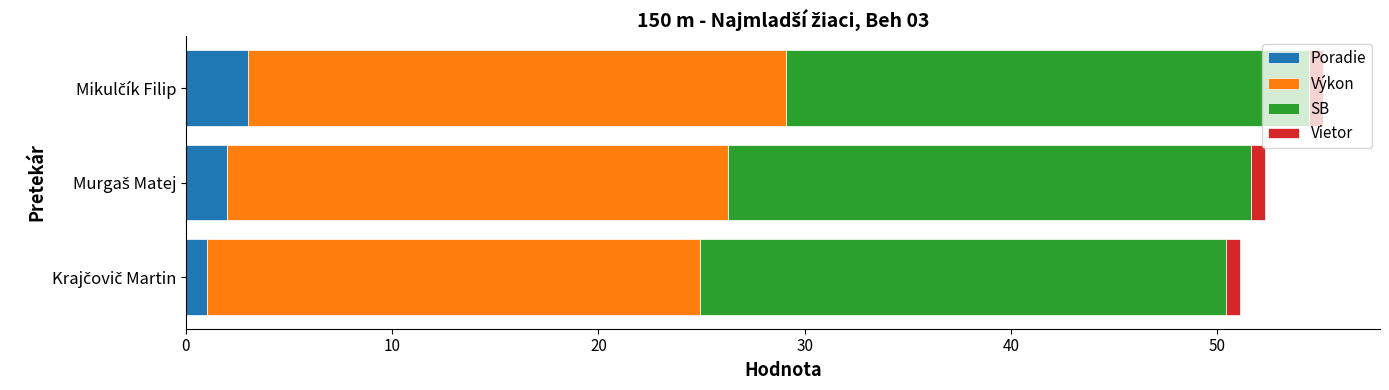

What is the maximum value for Poradie?

3.0